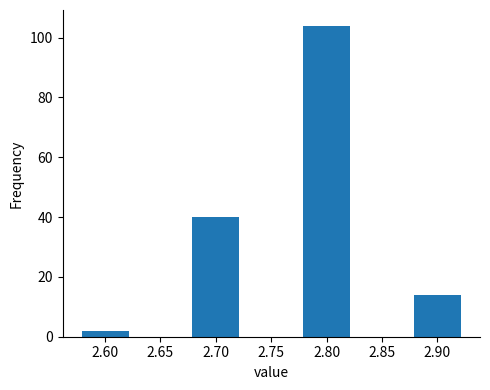

Reading left to right, what are all the values shown in this chart?

2.60=2	2.70=40	2.80=104	2.90=14